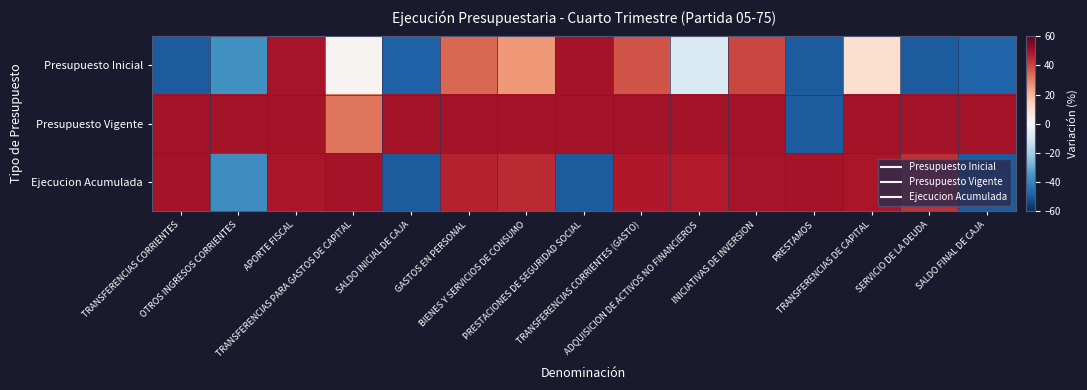

What is the smallest value displayed?

-50.0